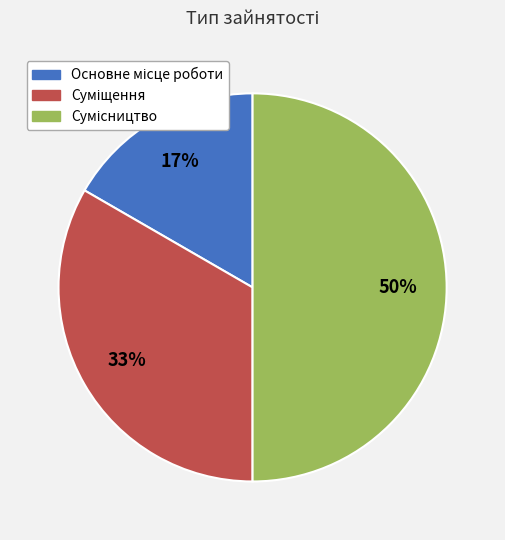

To the nearest percent, what is the average slice percentage?

33%